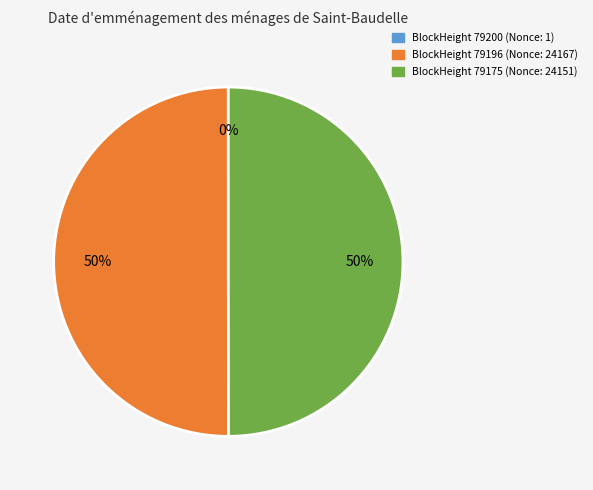

To the nearest percent, what is the difference between the largest and smallest slice percentages?

50%